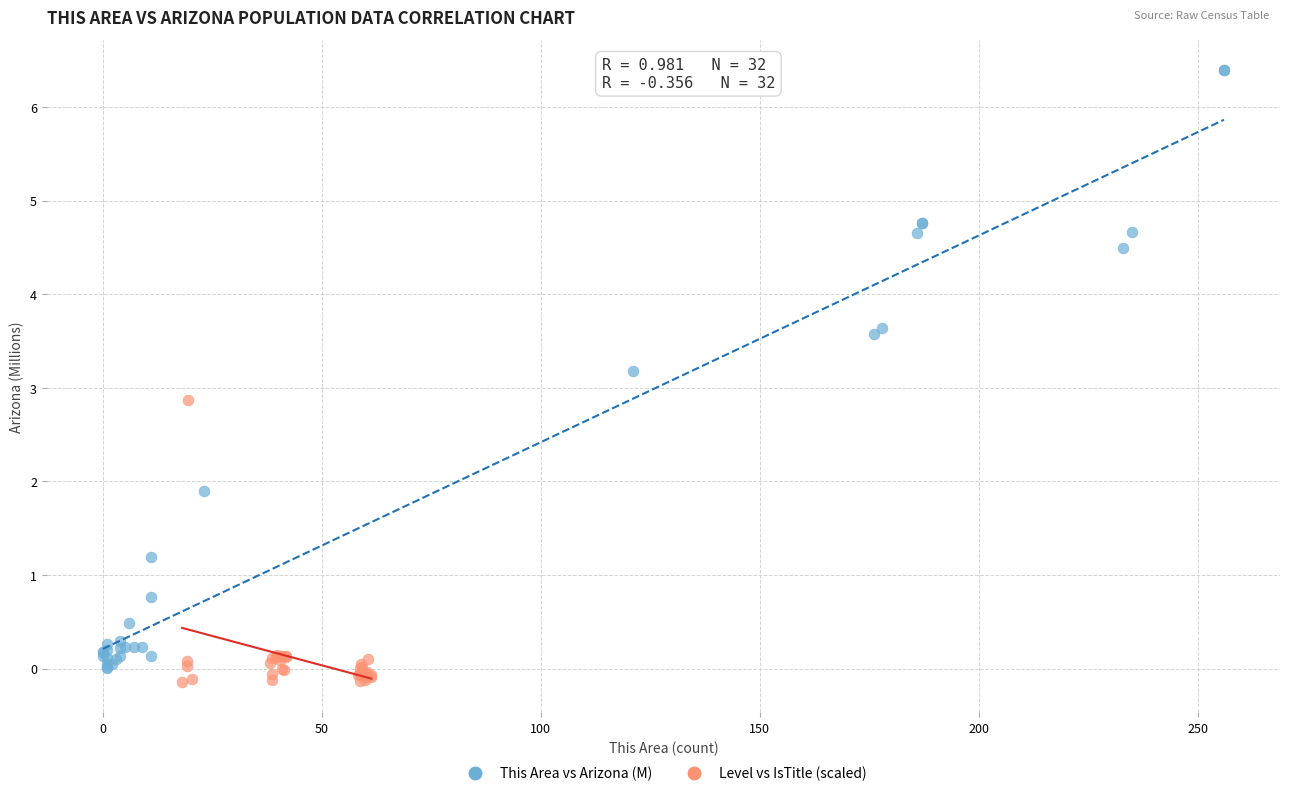

Which series contains the highest Y value?

This Area vs Arizona (M)